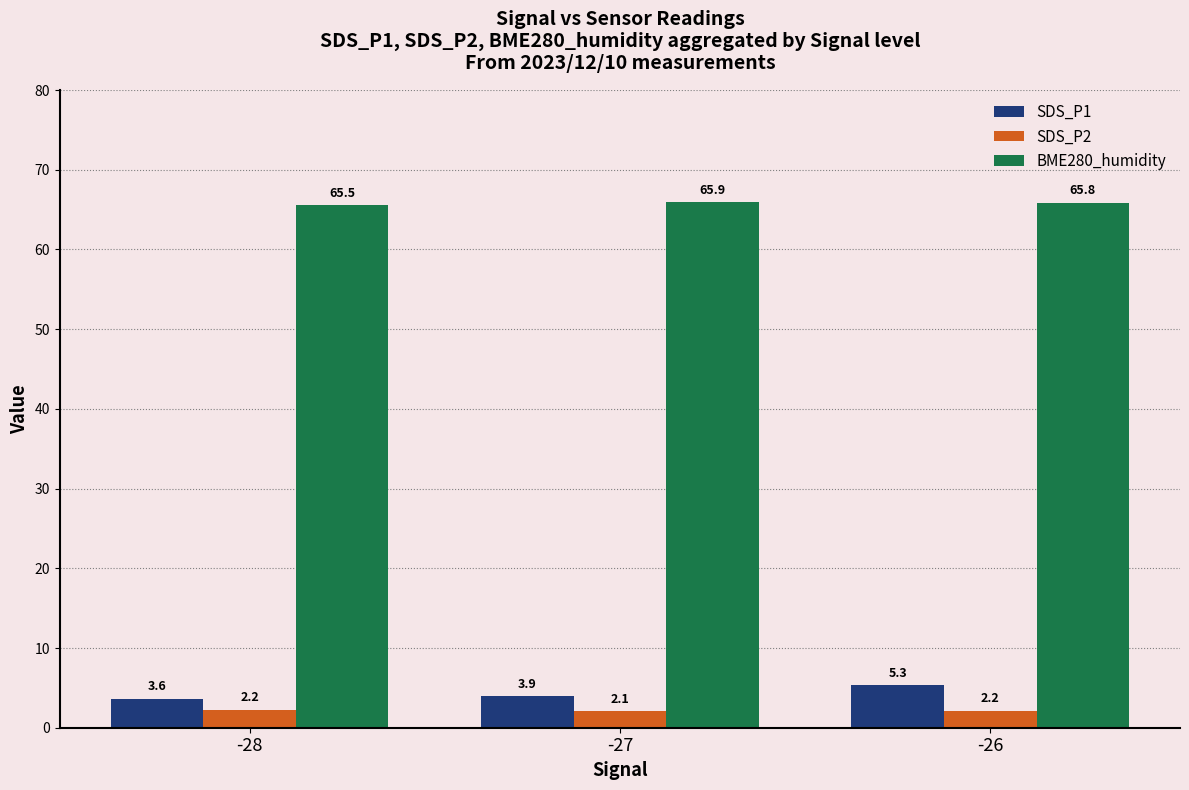

Count the SDS_P2 values in the range 2 to 3.

3